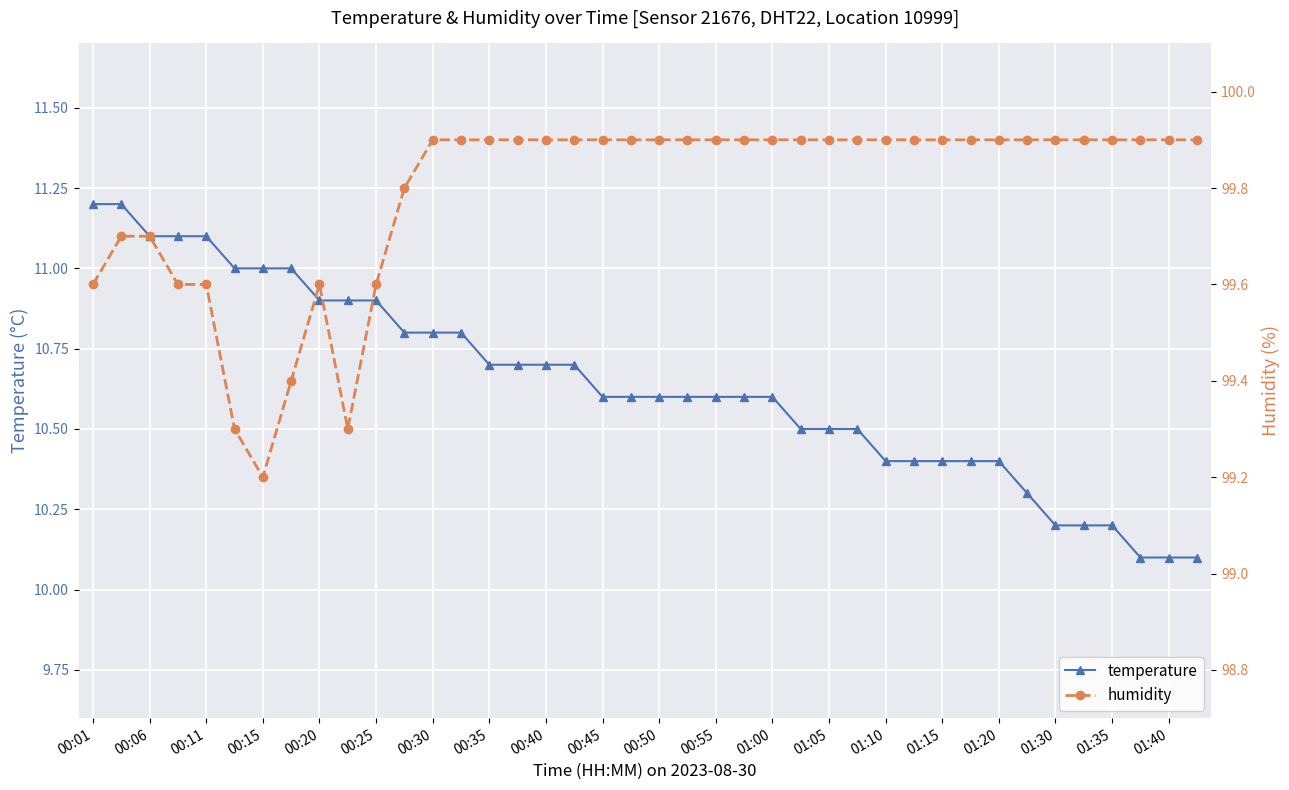

What is the minimum value for temperature?

10.1